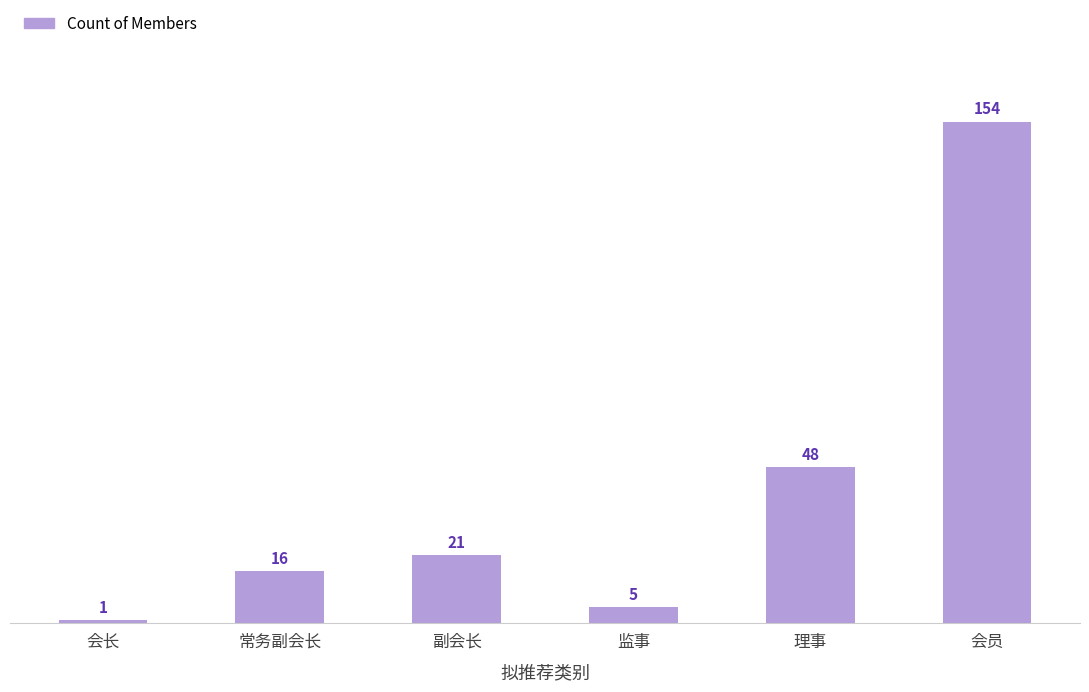

What is the difference between the second highest and minimum values?

47